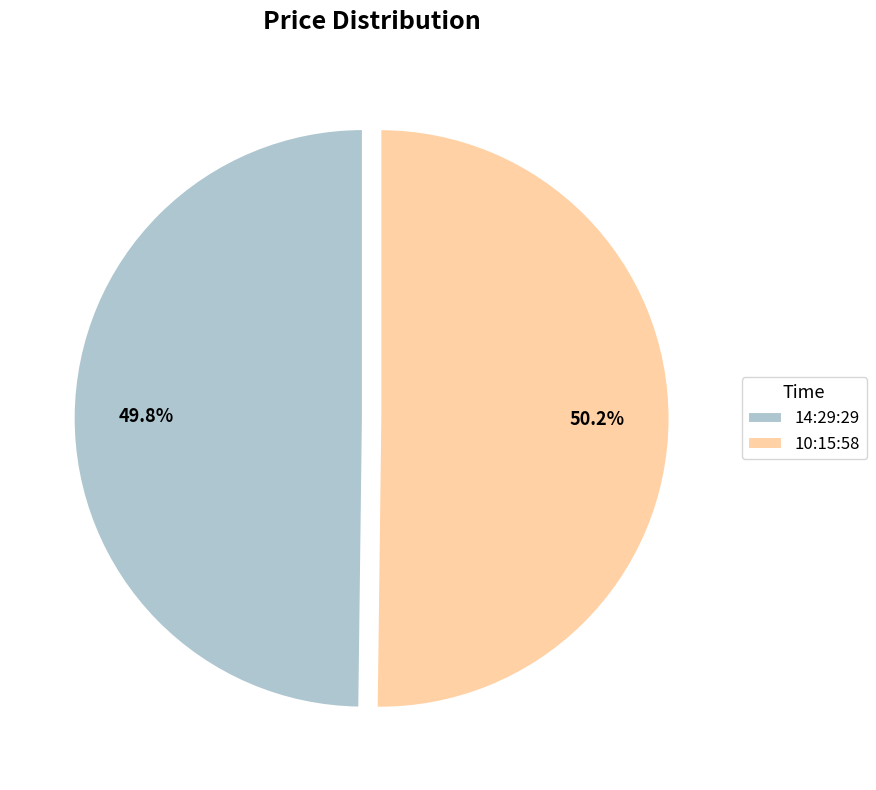

What percentage is the 10:15:58 slice, to the nearest percent?

50%